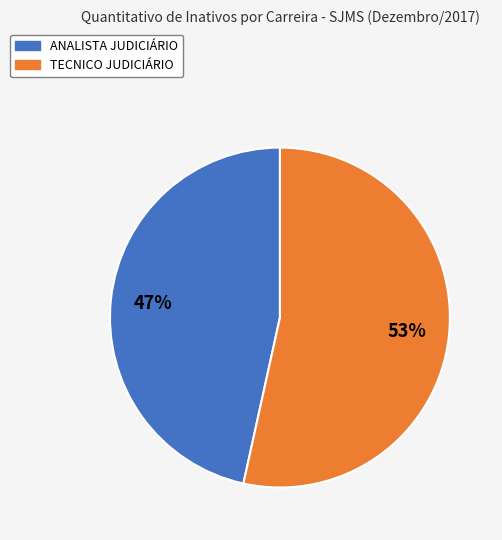

Is there a majority slice in this chart?

Yes